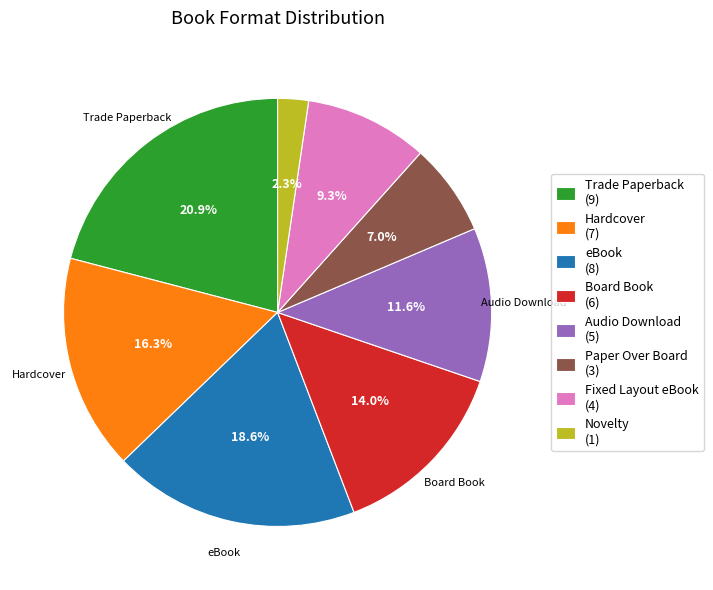

Is there any slice that represents more than half of the pie?

No